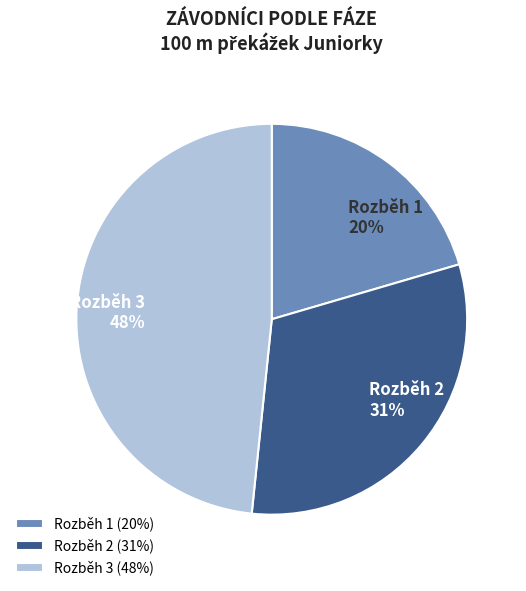

What percentage is the Rozběh 3 slice, to the nearest percent?

48%